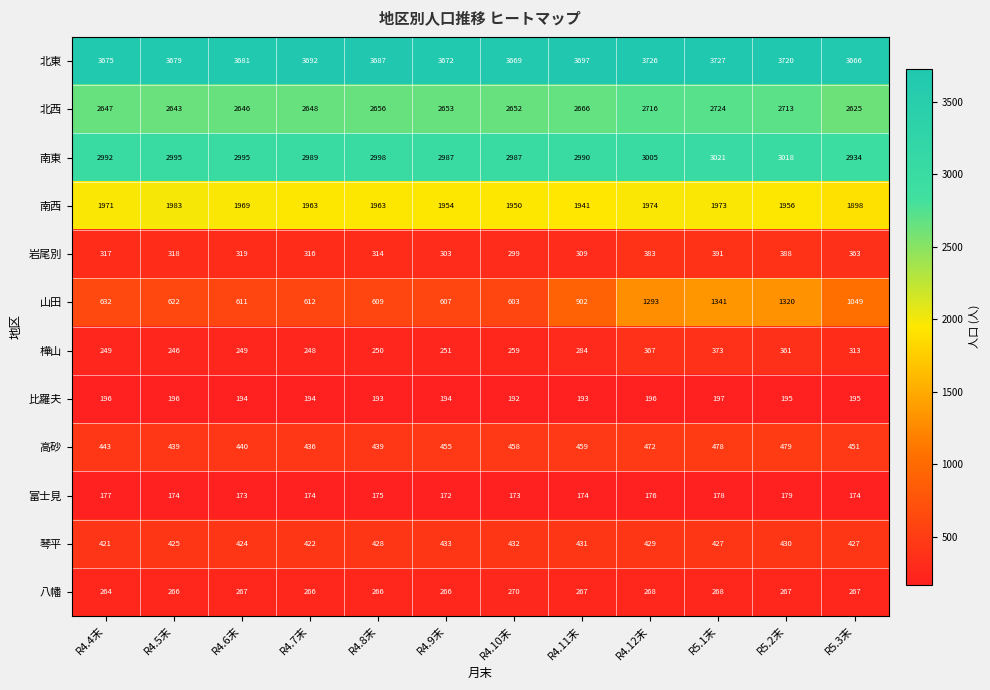

Which series has the largest total across all categories?

北東